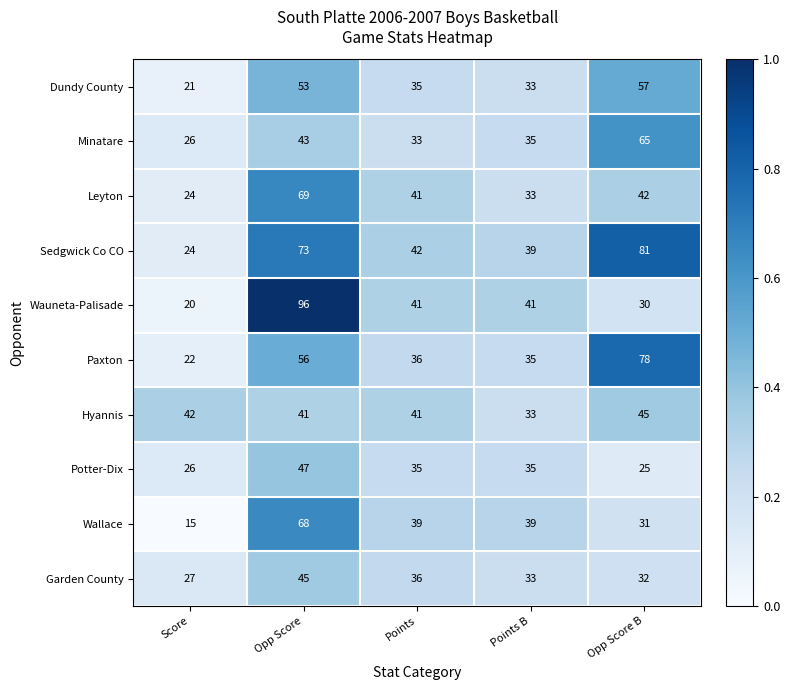

Which series has the largest total across all categories?

Sedgwick Co CO